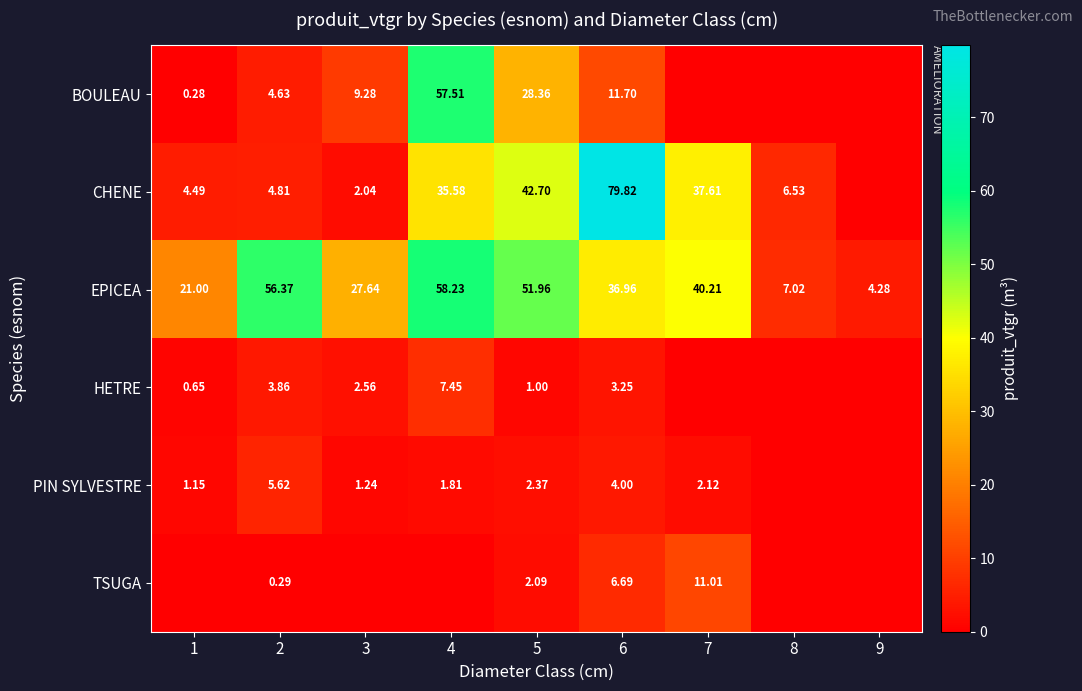

Which has a higher value, 4 or 8?

4